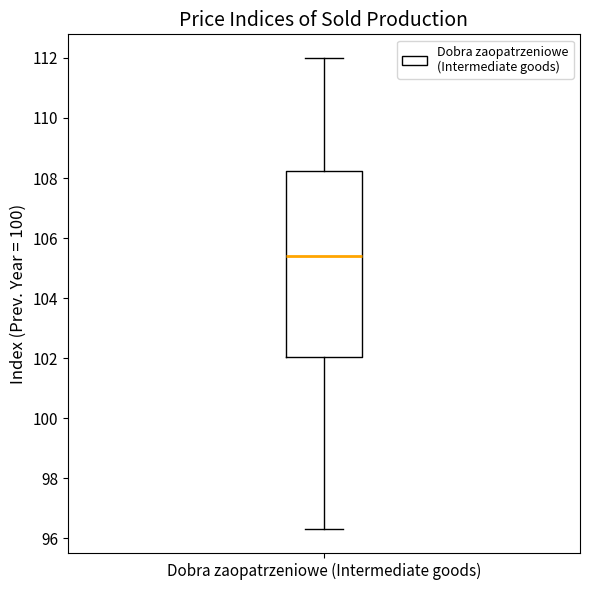

Read this box plot against the y-axis: the position of the median line, the range covered by the box, and the ends of both whiskers. The values are not printed on the chart, so give them approximately, as read against the axis.

median 105.4, box 102.0 to 108.2, whiskers 96.4 to 112.0